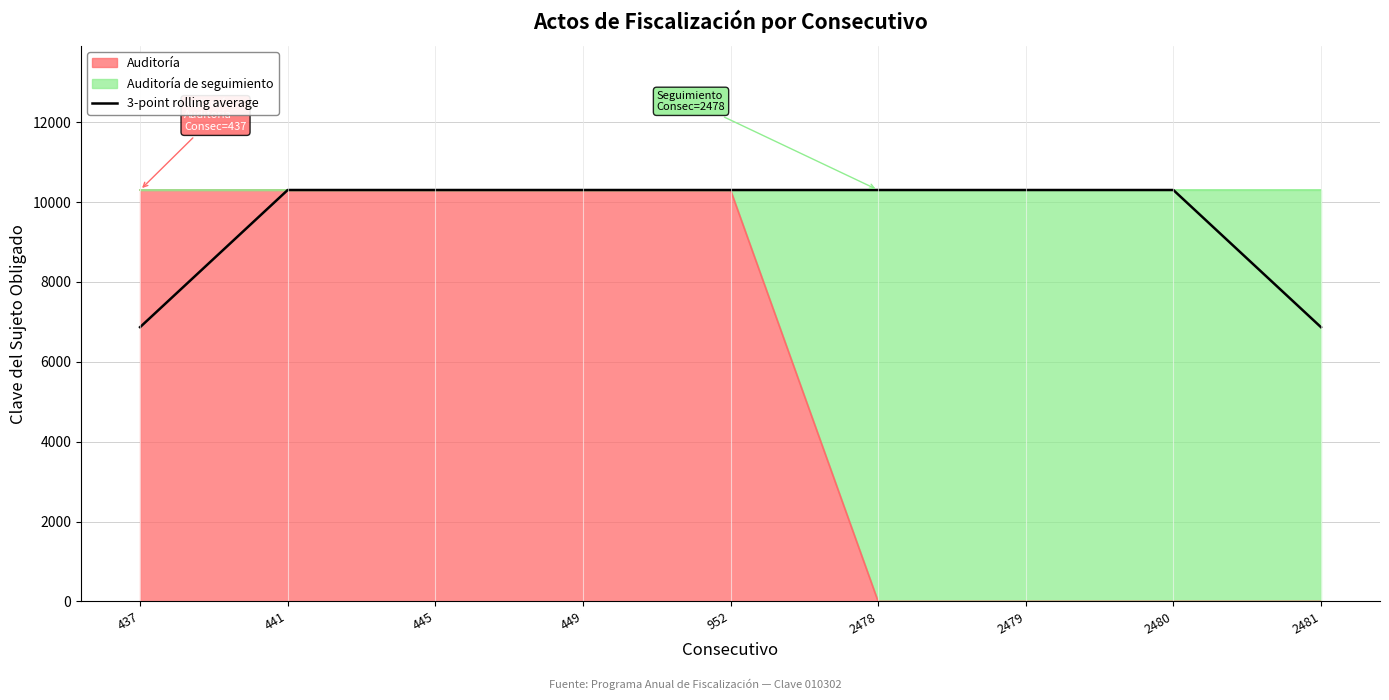

List the labels in order of value, largest first.

441, 445, 449, 952, 2478, 2479, 2480, 437, 2481